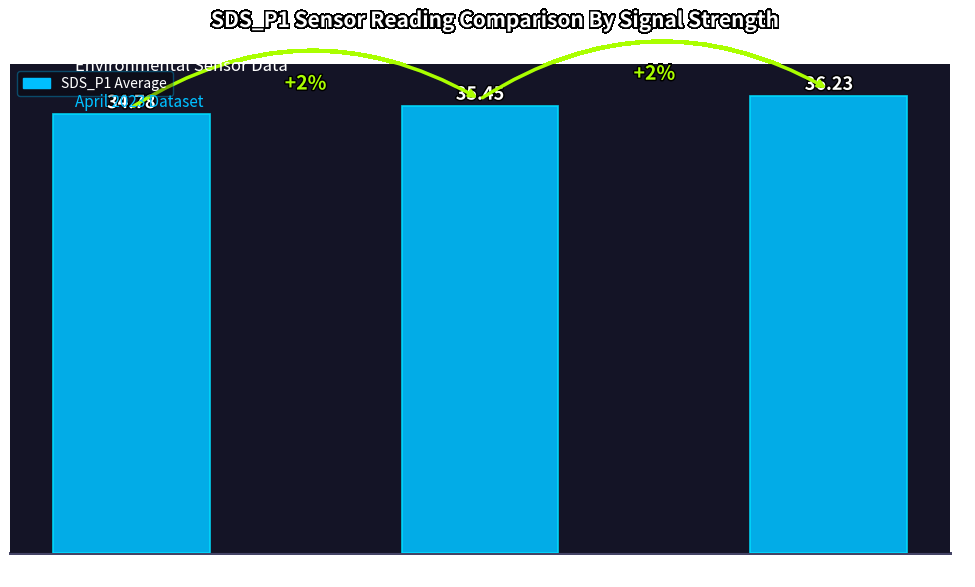

Reading left to right, extract all data points from this chart.

Signal -91=34.8	Signal -90=35.5	Signal -88=36.2